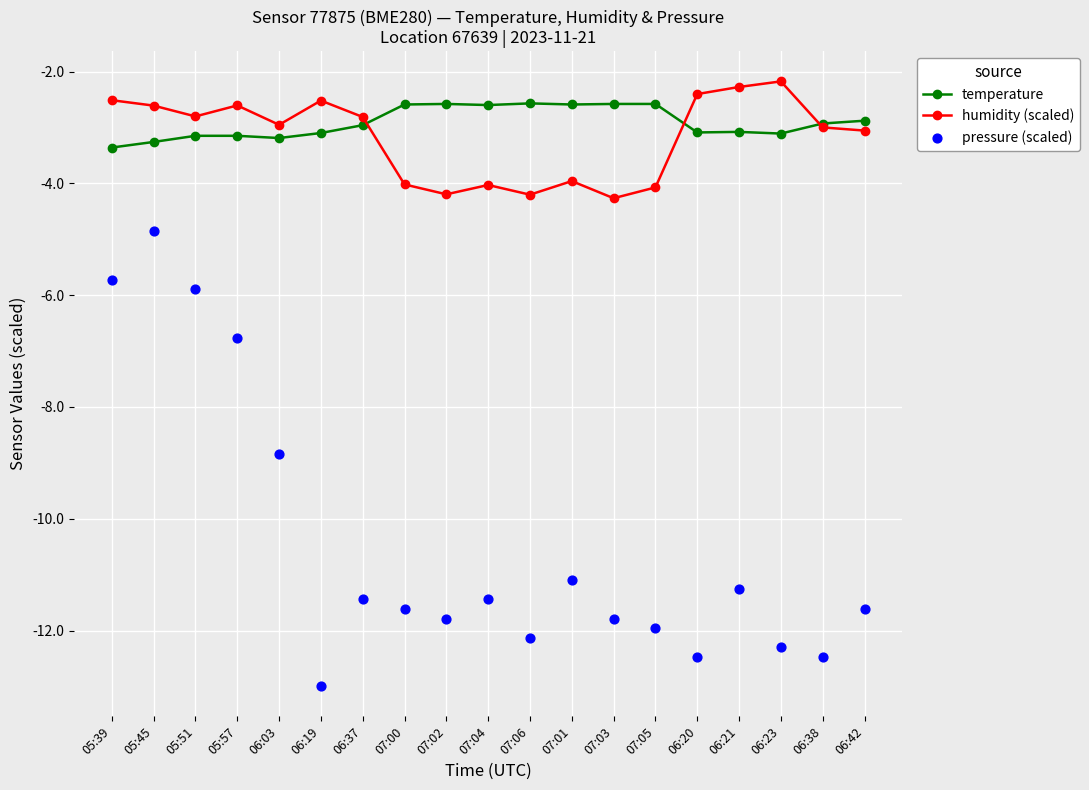

Which series has the widest spread of Y values?

pressure (scaled)